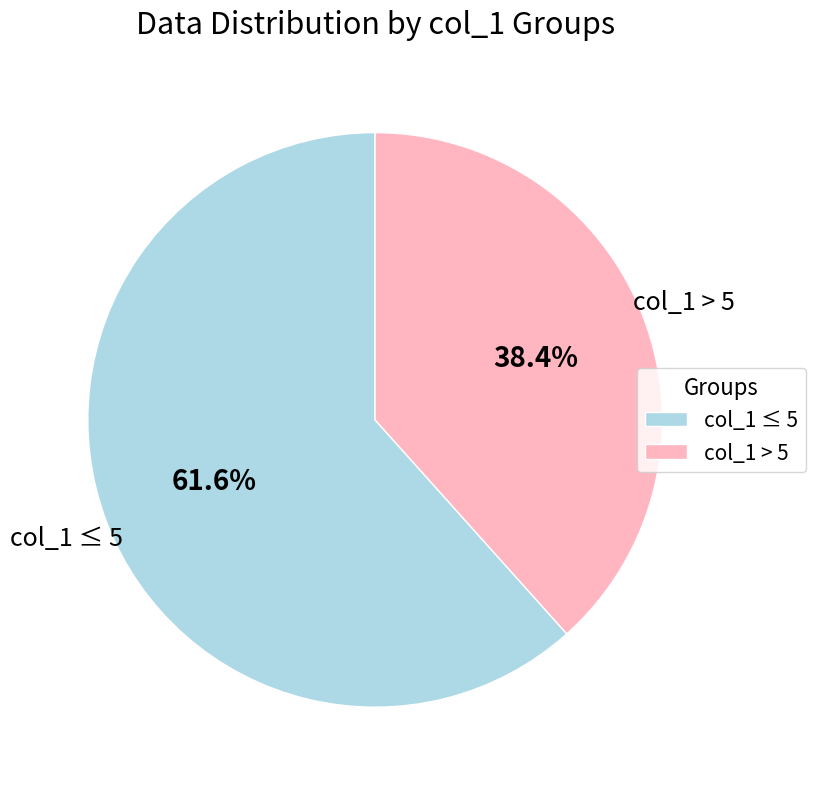

Which category accounts for the majority?

col_1 ≤ 5